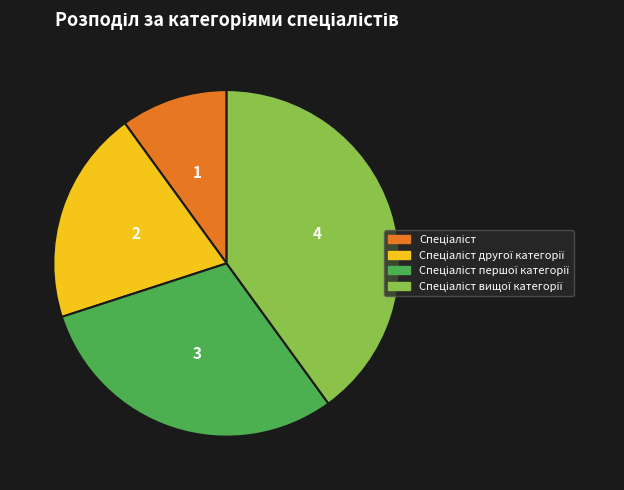

Is there a majority slice in this chart?

No